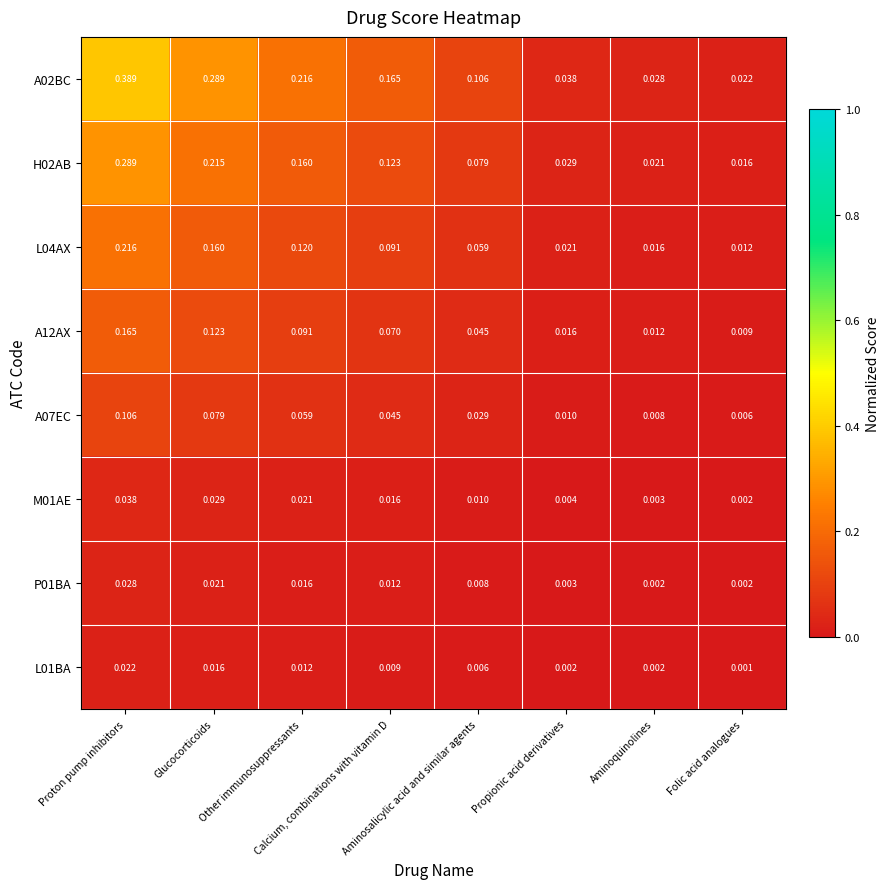

What is the spread (max minus min) of values at Other immunosuppressants?

0.2